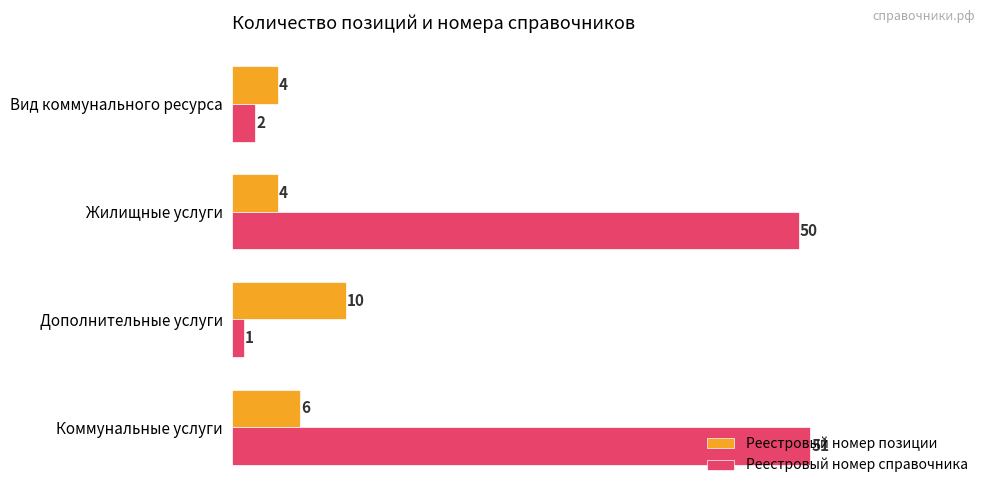

The value of Реестровый номер справочника at Жилищные услуги is 50. True or false?

True